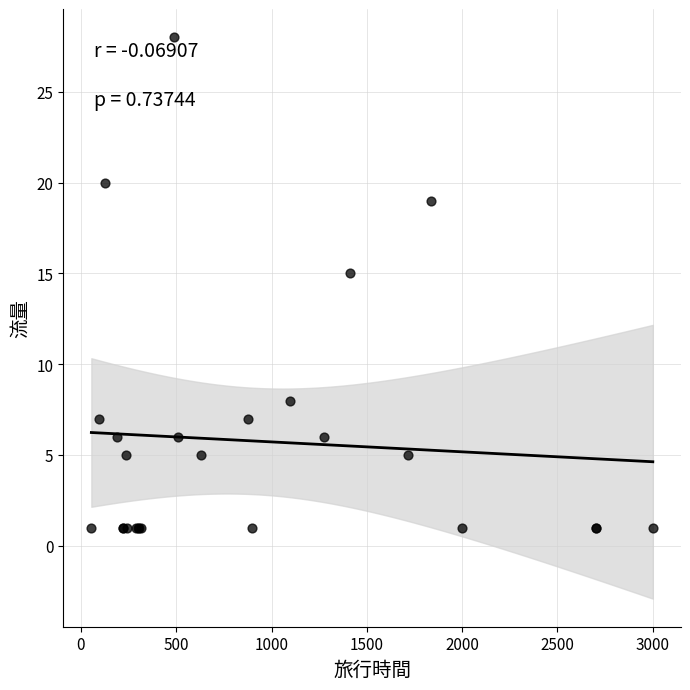

What Y value in the scatter plot is closest to 14?

15